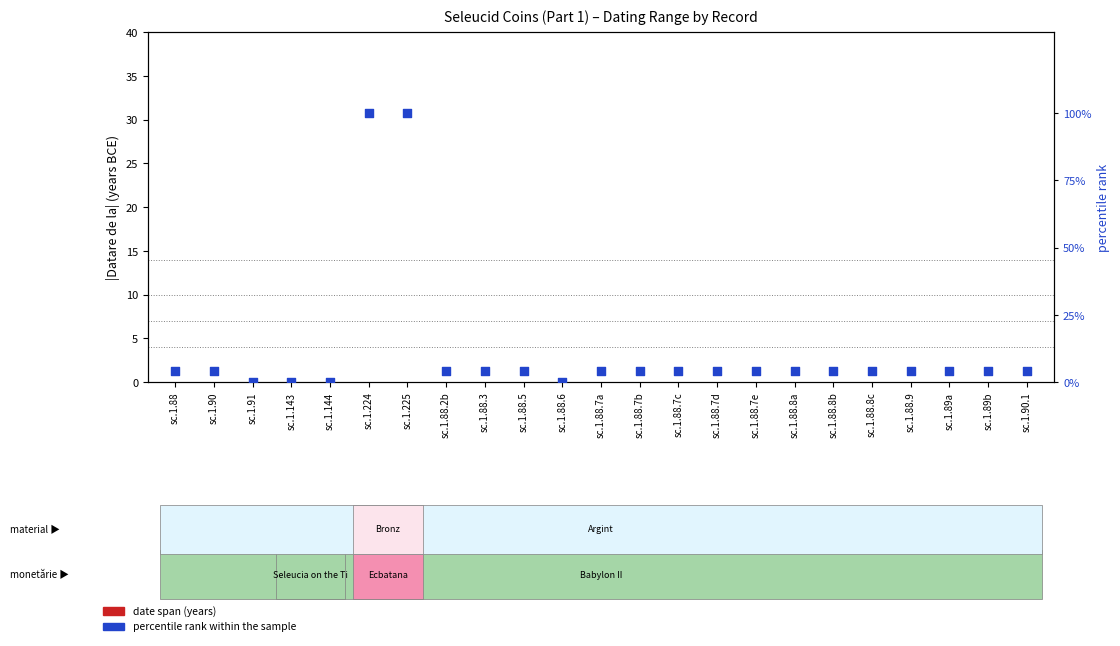

What are all the series names shown in the legend?

date span (years), percentile rank within the sample